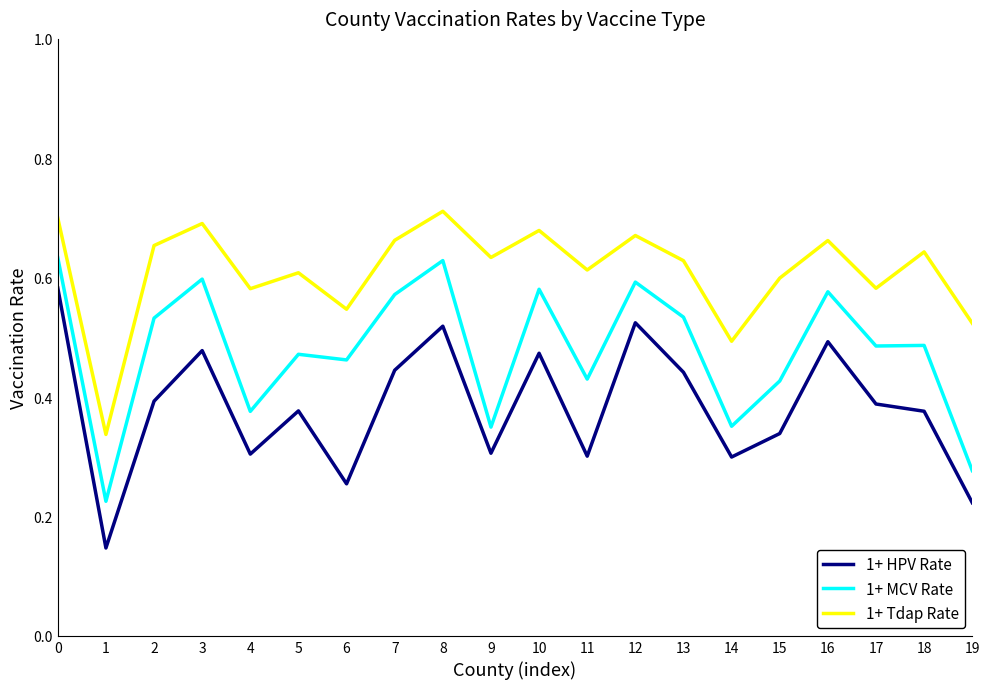

What is the sum of all 1+ MCV Rate values?

9.6